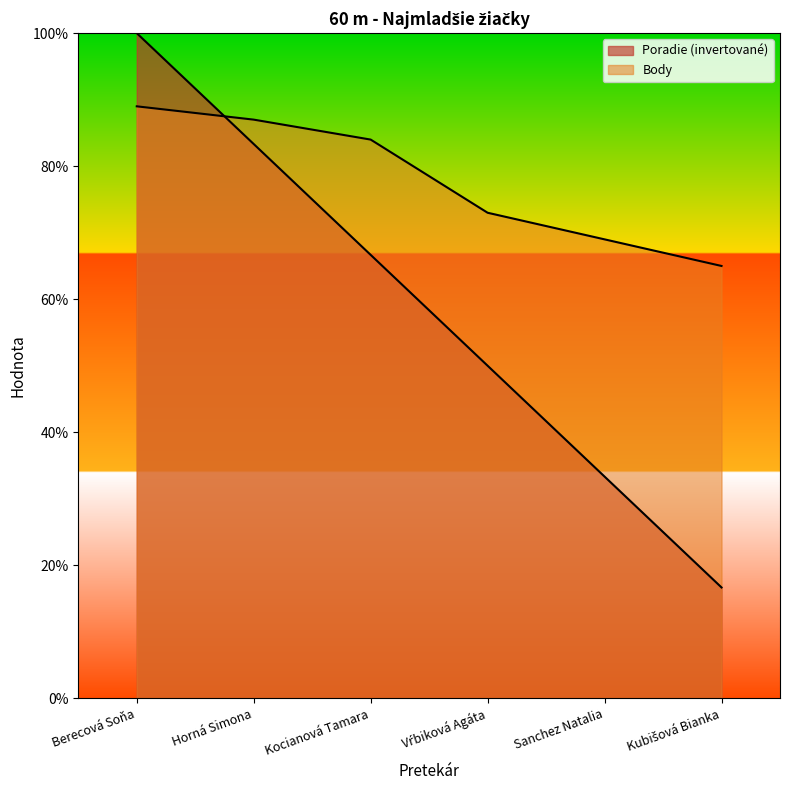

What is the label of the 6th point from the right?

Berecová Soňa